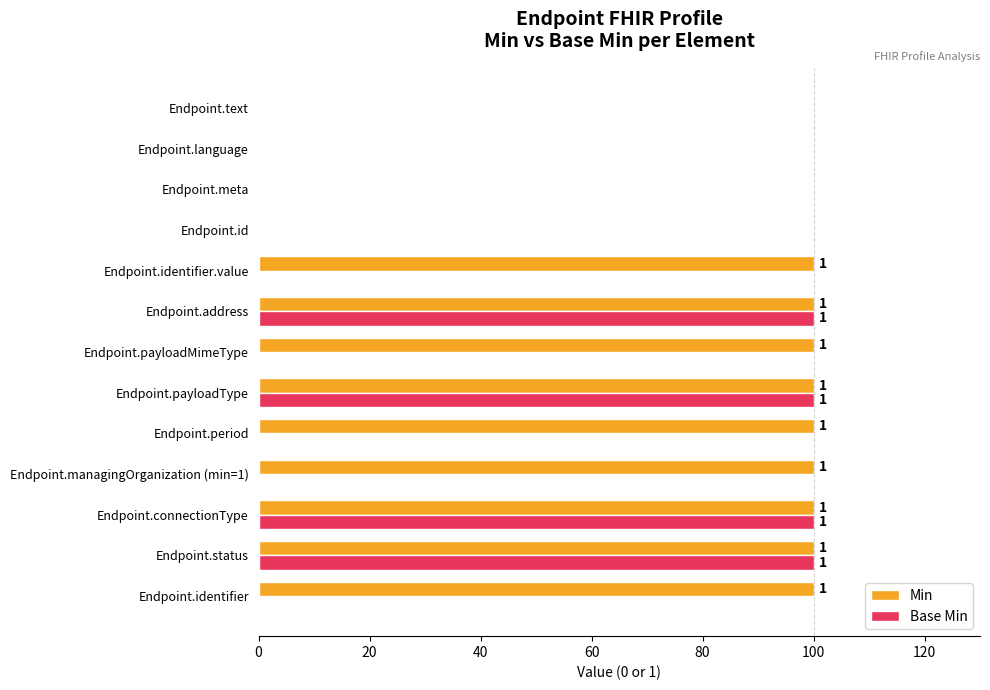

At how many categories does at least one series exceed 44?

9